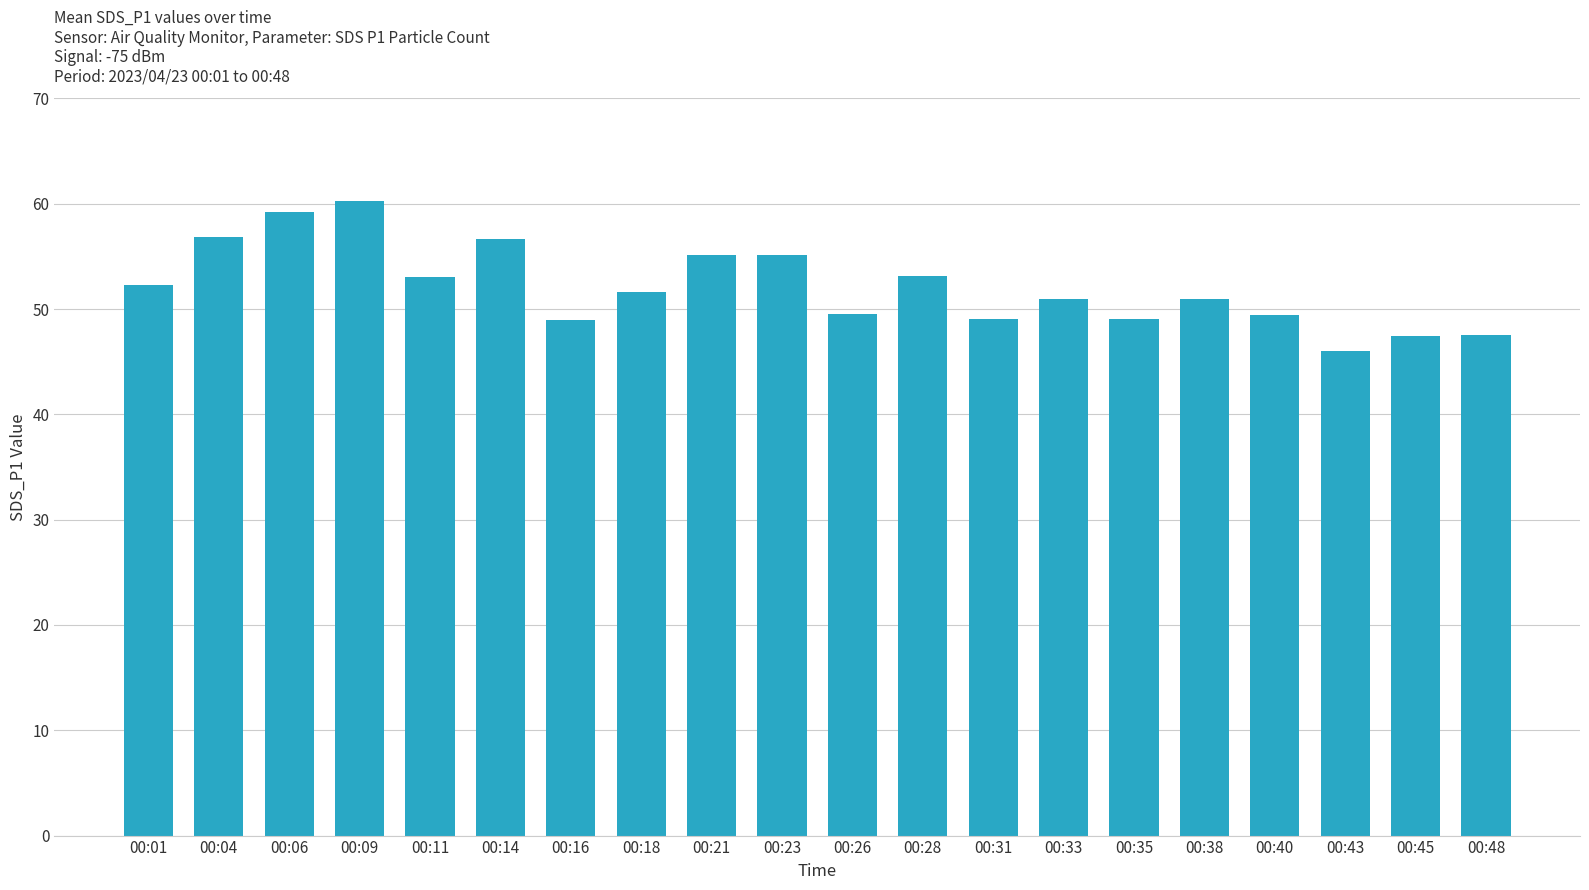

Which category has the highest value across all series?

00:09